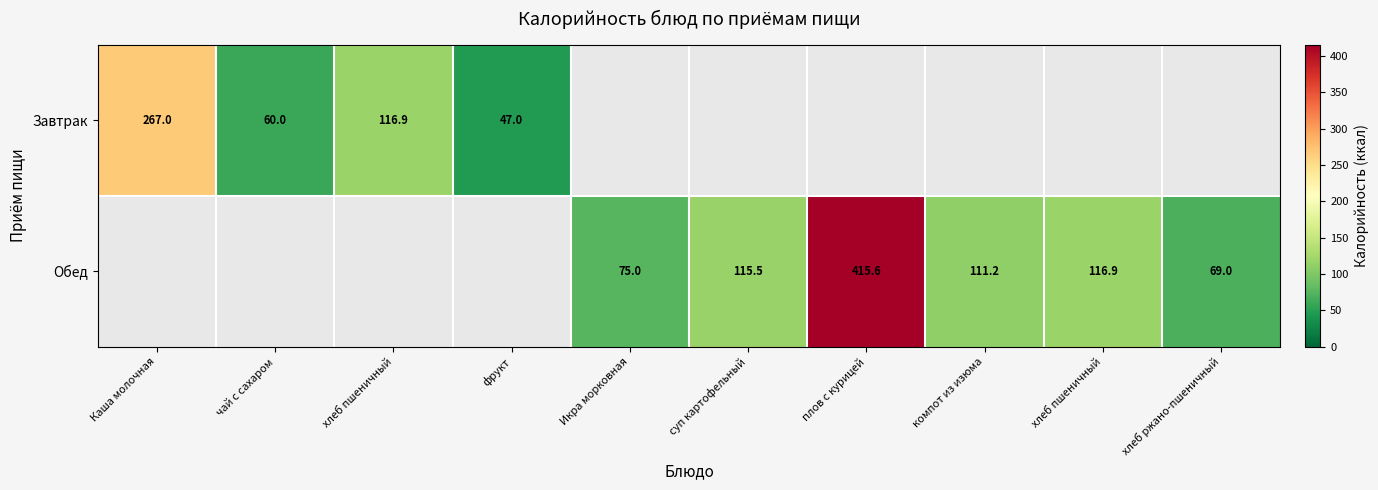

Which label corresponds to the largest value in the chart?

плов с курицей